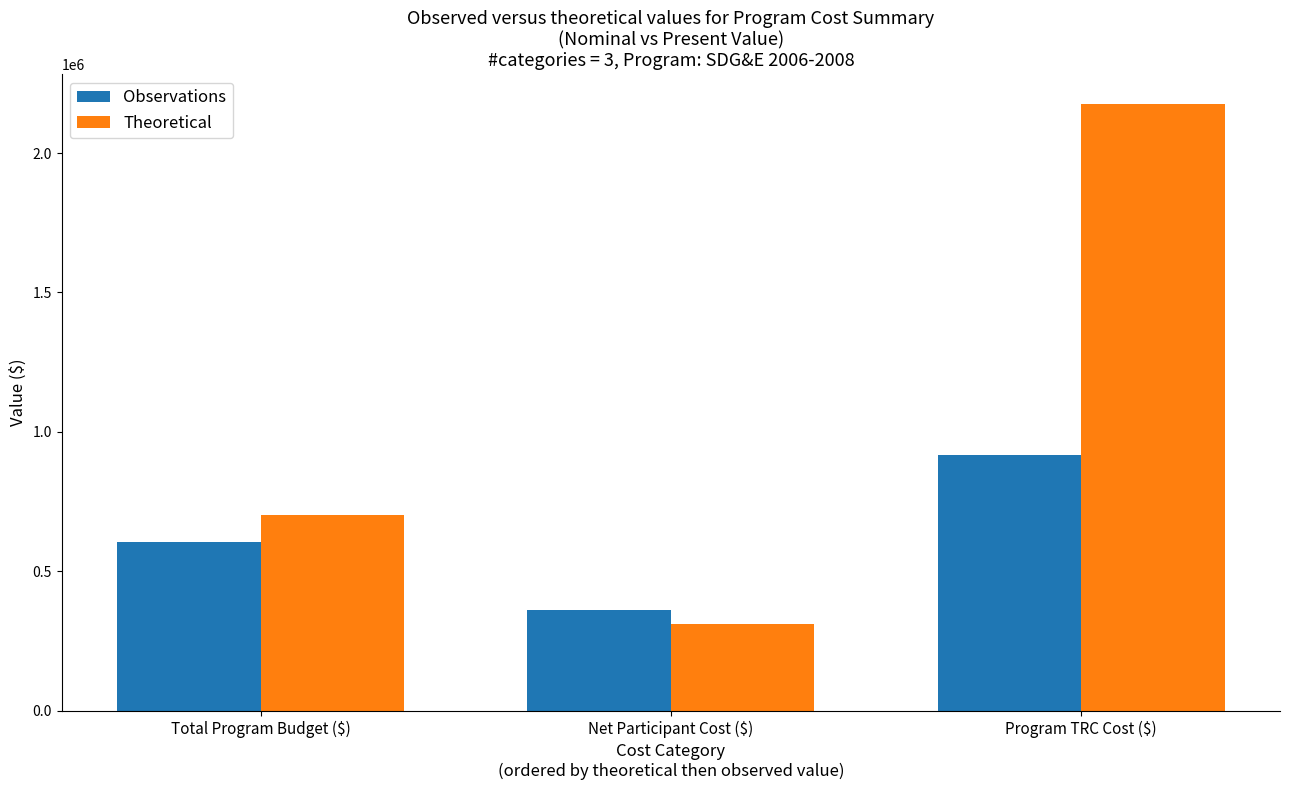

What is the label of the 1st bar from the right?

Program TRC Cost ($)